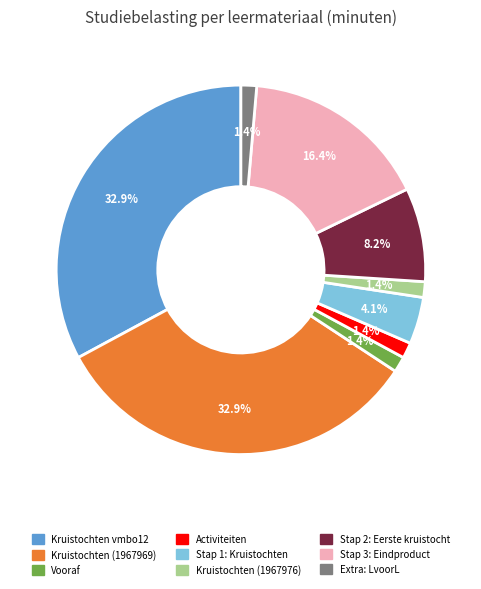

Between Kruistochten (1967976) and Stap 2: Eerste kruistocht, which is larger?

Stap 2: Eerste kruistocht